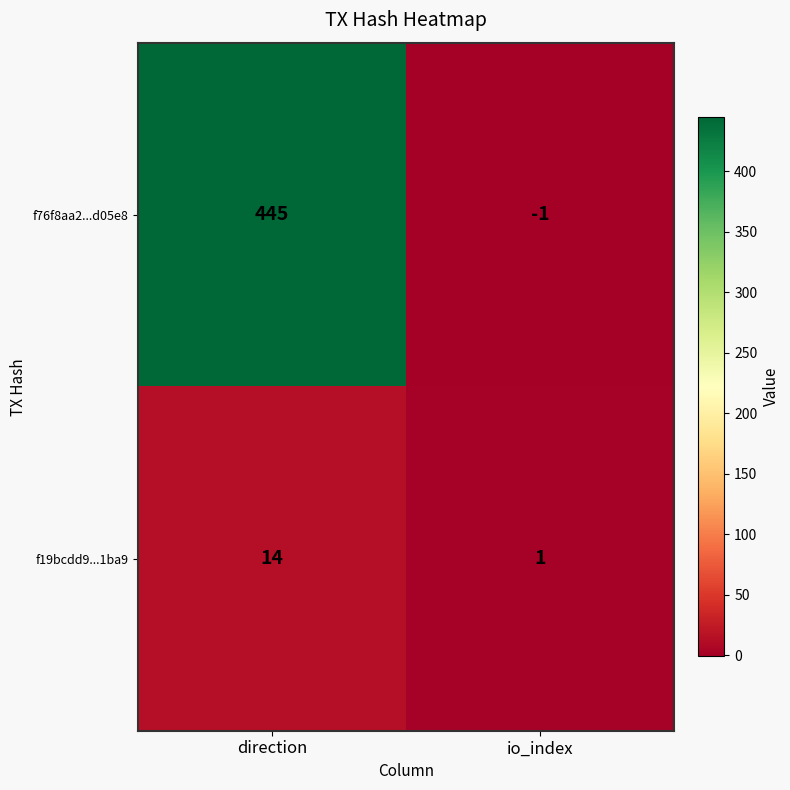

What is the average value of the f19bcdd9...1ba9 series?

8